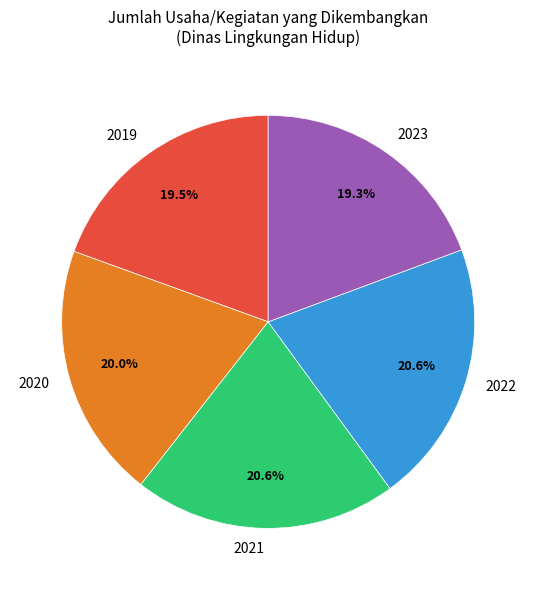

To the nearest percent, what portion does 2023 represent?

19%